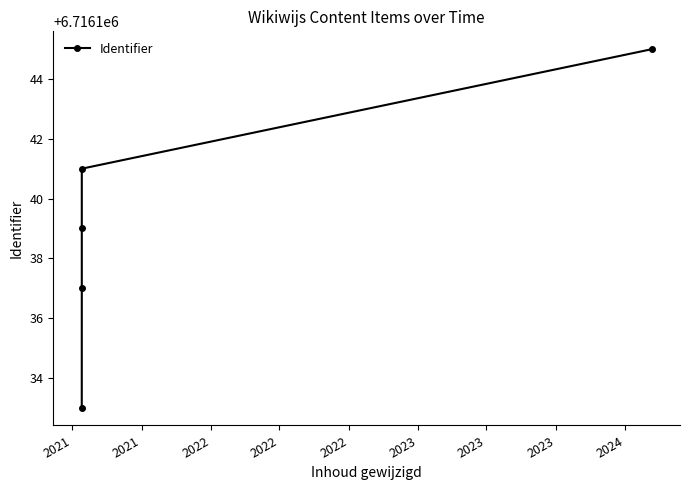

What is the ratio of the value at 2022 to the value at 2022?

1.0